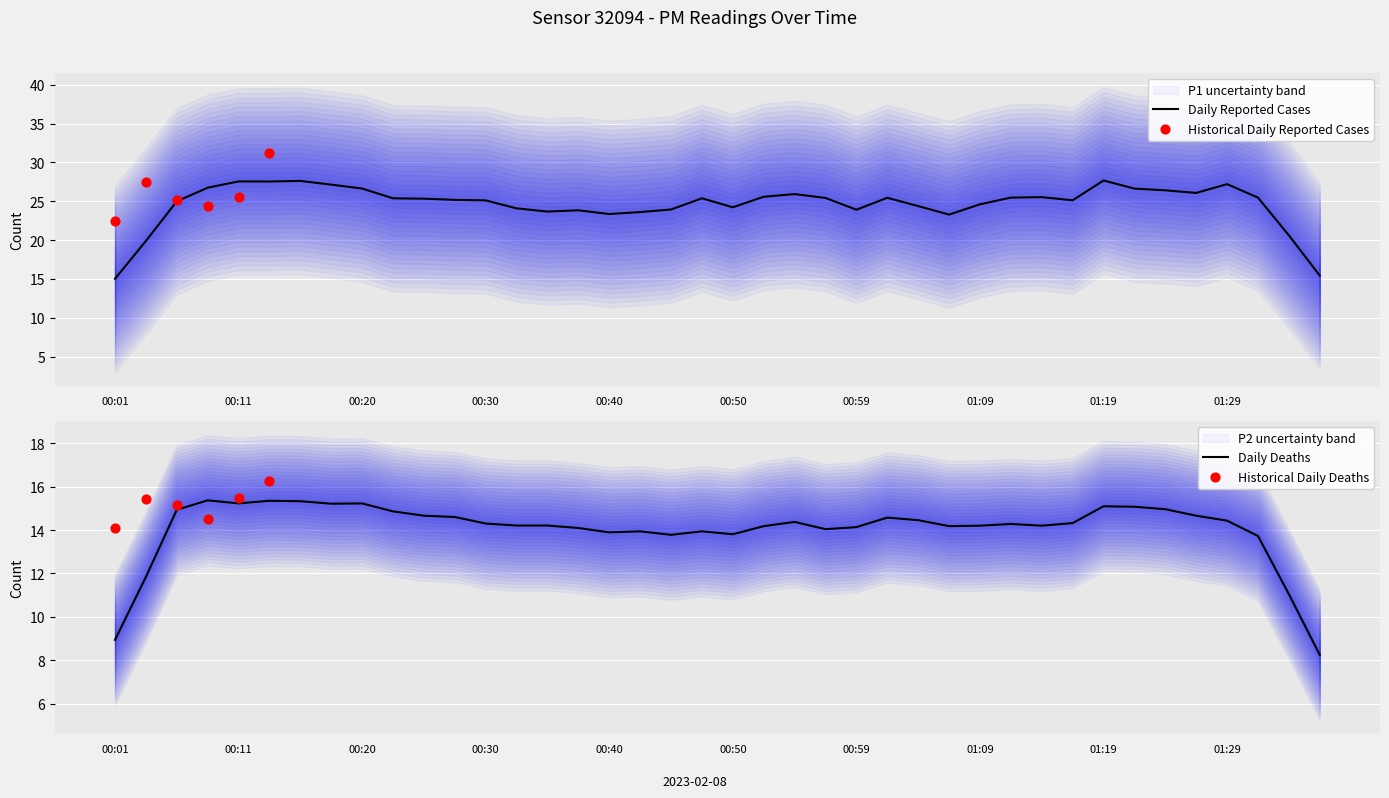

Is it true that Daily Reported Cases equals 25.1 at 00:30?

True